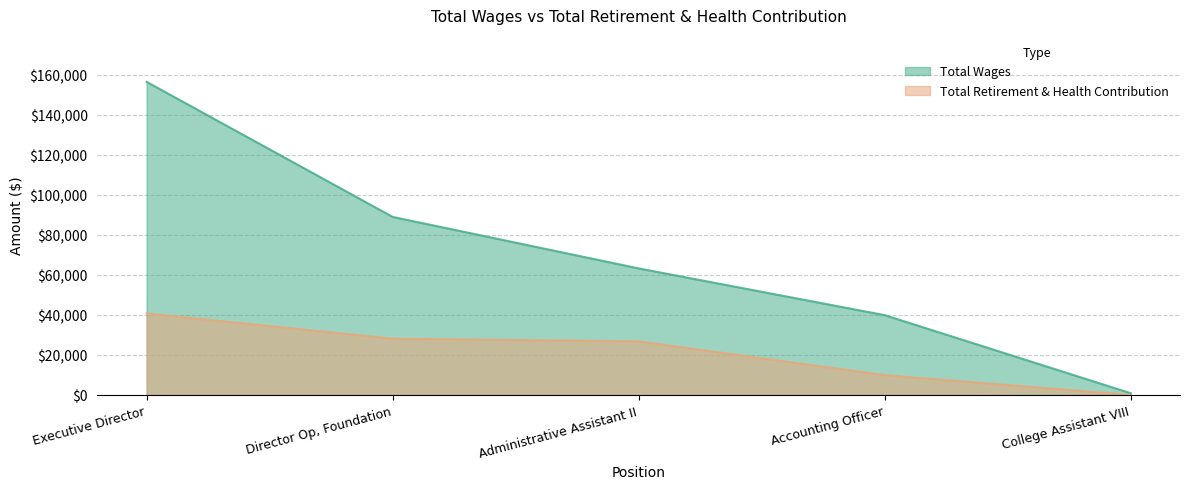

What is the sum of the Total Wages values at Administrative Assistant II and Executive Director?

219645